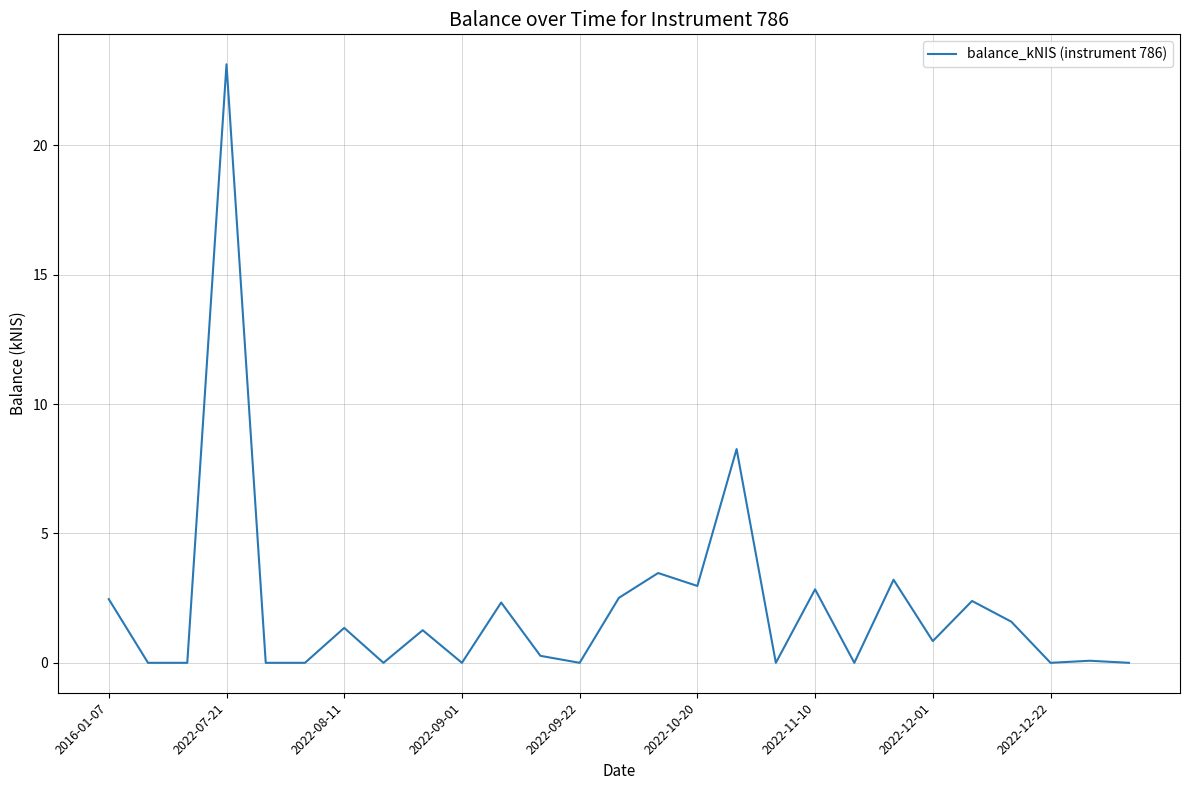

Does the chart have visible grid lines?

Yes